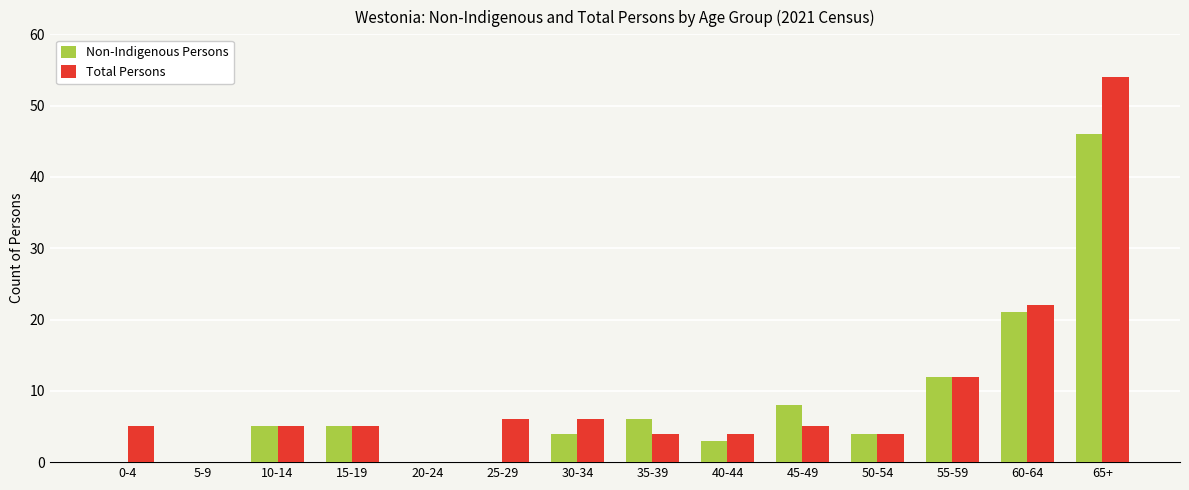

What value does the Non-Indigenous Persons series have at 65+?

46